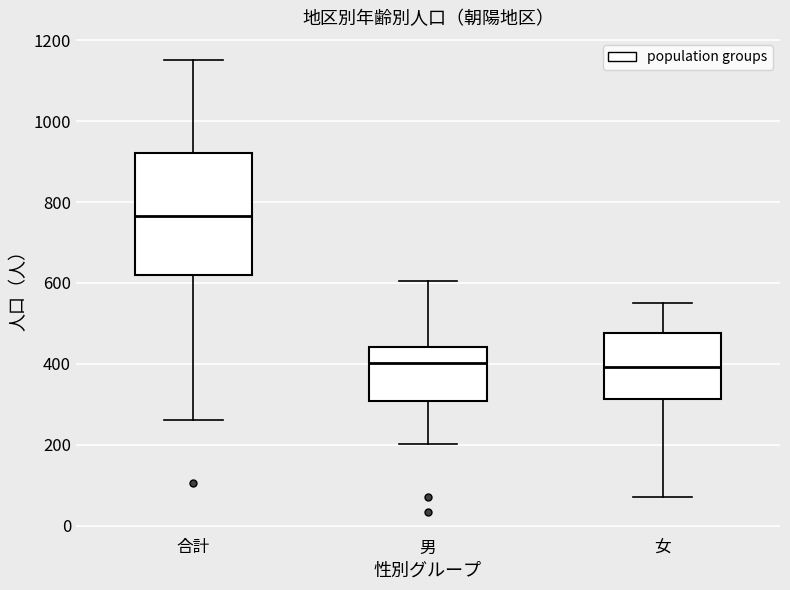

Reading left to right, read every box against the y-axis: the position of its median line, the range the box covers, and the ends of its whiskers. The values are not printed on the chart, so give them approximately, as read against the axis.

合計: median 760, box 620 to 920, whiskers 260 to 1160
男: median 400, box 300 to 440, whiskers 200 to 600
女: median 400, box 320 to 480, whiskers 80 to 560